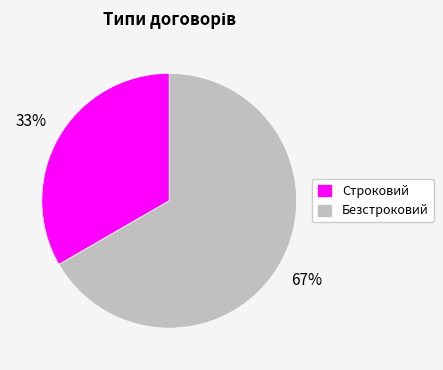

Is it true that Строковий is 33% of the pie?

True